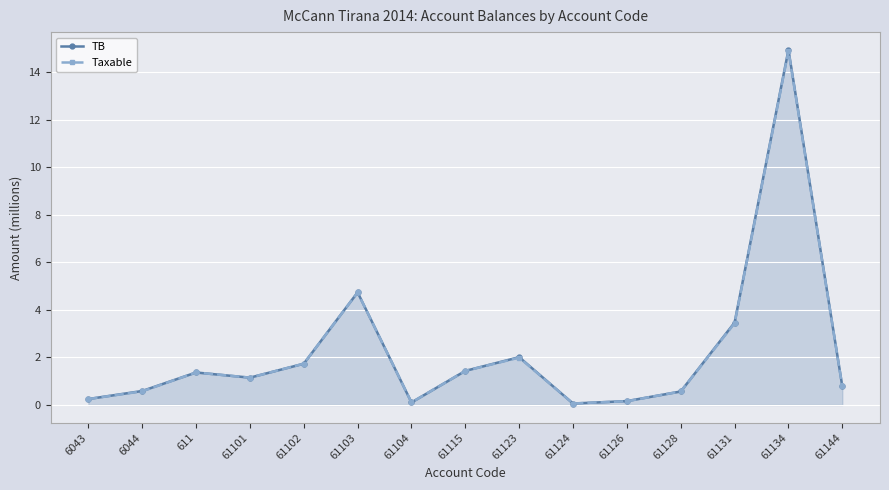

What are all the series names shown in the legend?

TB, Taxable